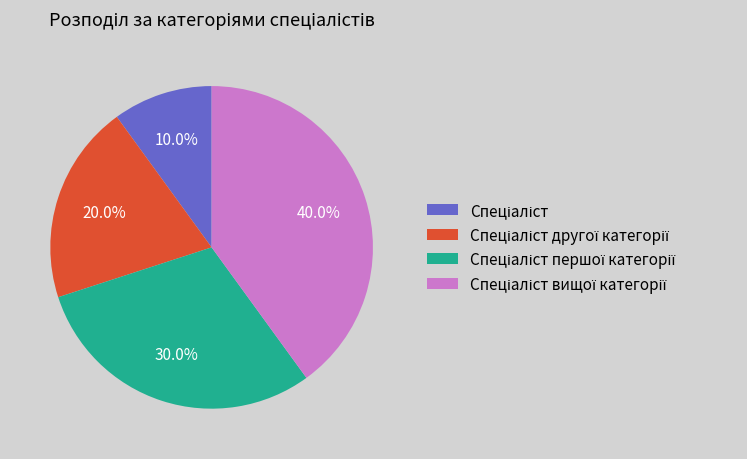

Does any single category account for the majority?

No